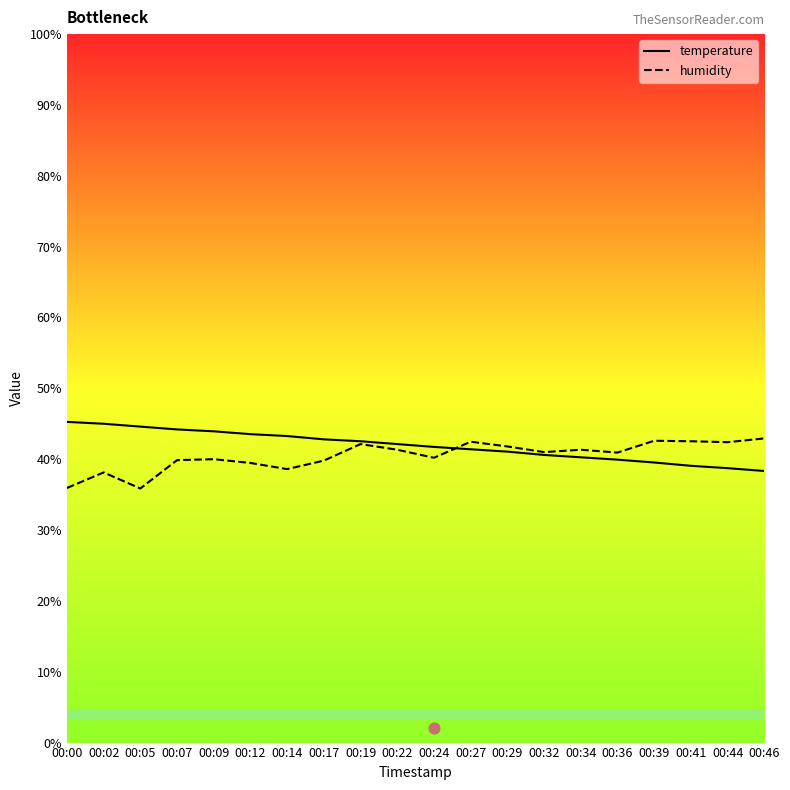

Which series contains the lowest Y value?

humidity